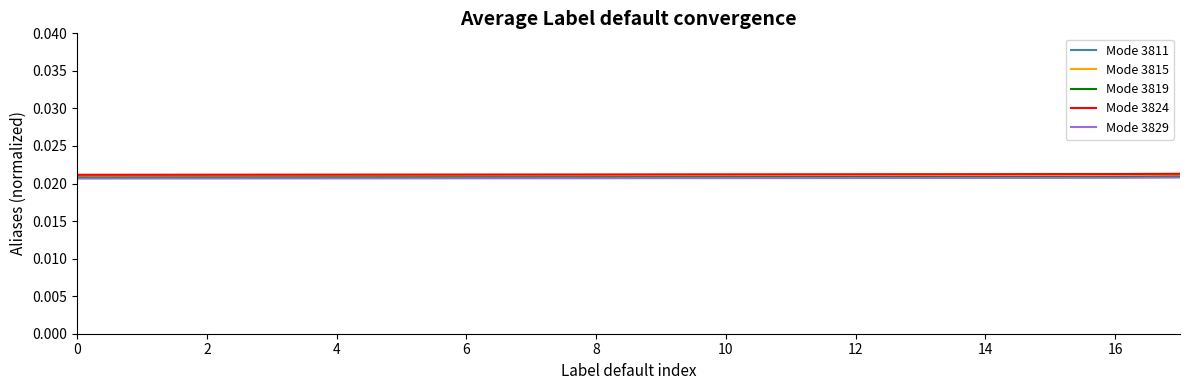

True or false: Mode 3824 and Mode 3829 intersect in this chart.

False